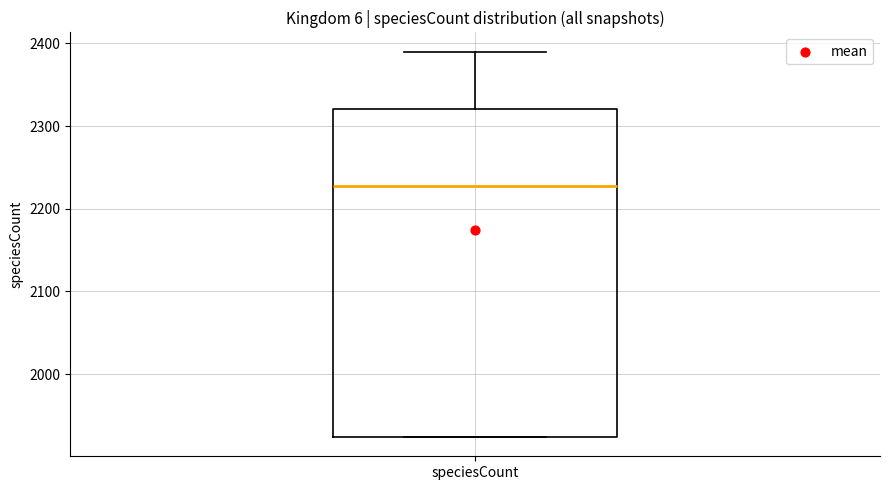

Read this box plot against the y-axis: the position of the median line, the range covered by the box, and the ends of both whiskers. The values are not printed on the chart, so give them approximately, as read against the axis.

median 2230, box 1920 to 2320, whiskers 1920 to 2390